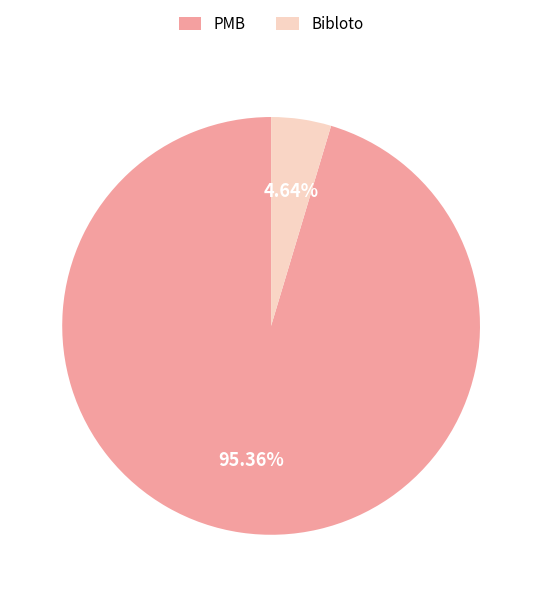

Rank the categories by value from highest to lowest.

PMB, Bibloto